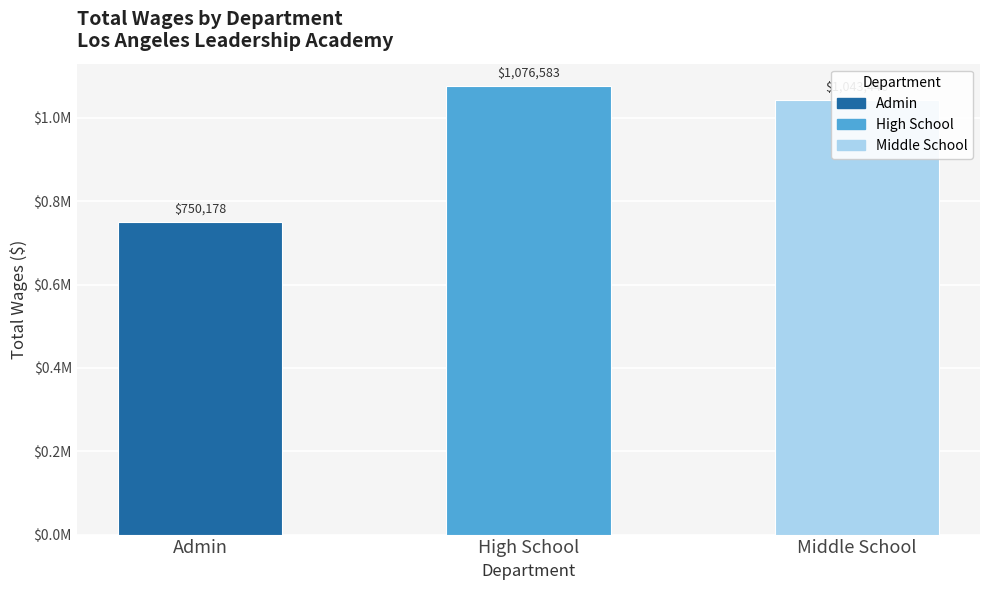

Are the bars horizontal?

No